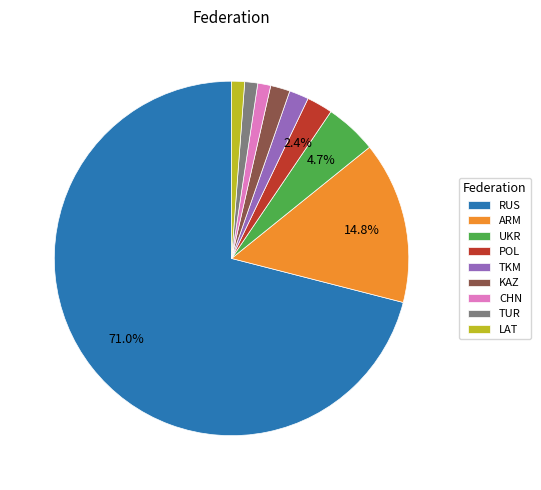

Is RUS the majority of the pie?

Yes